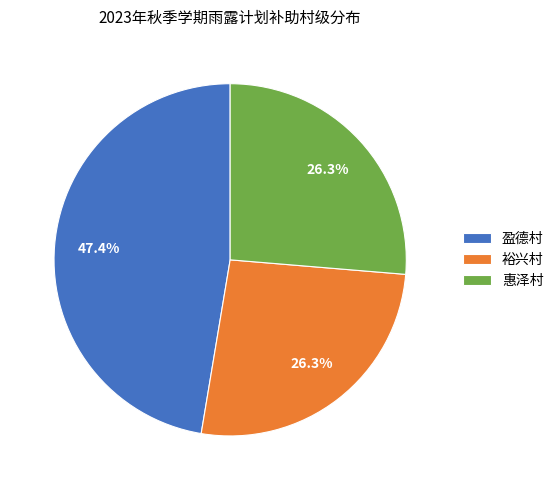

Is it true that 裕兴村 is 26% of the pie?

True